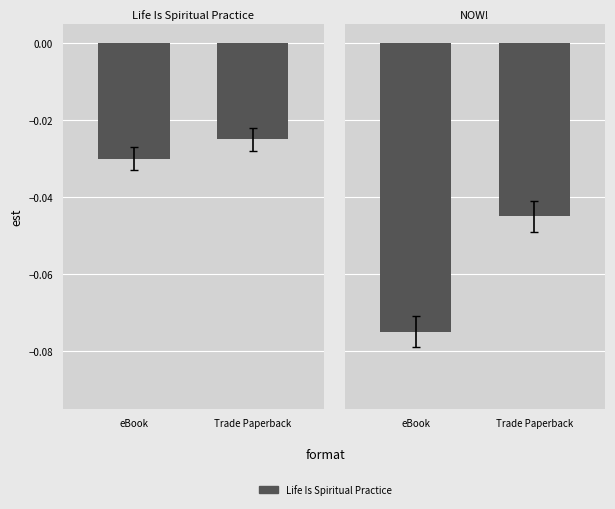

What is the approximate value of NOW! at eBook?

-0.1